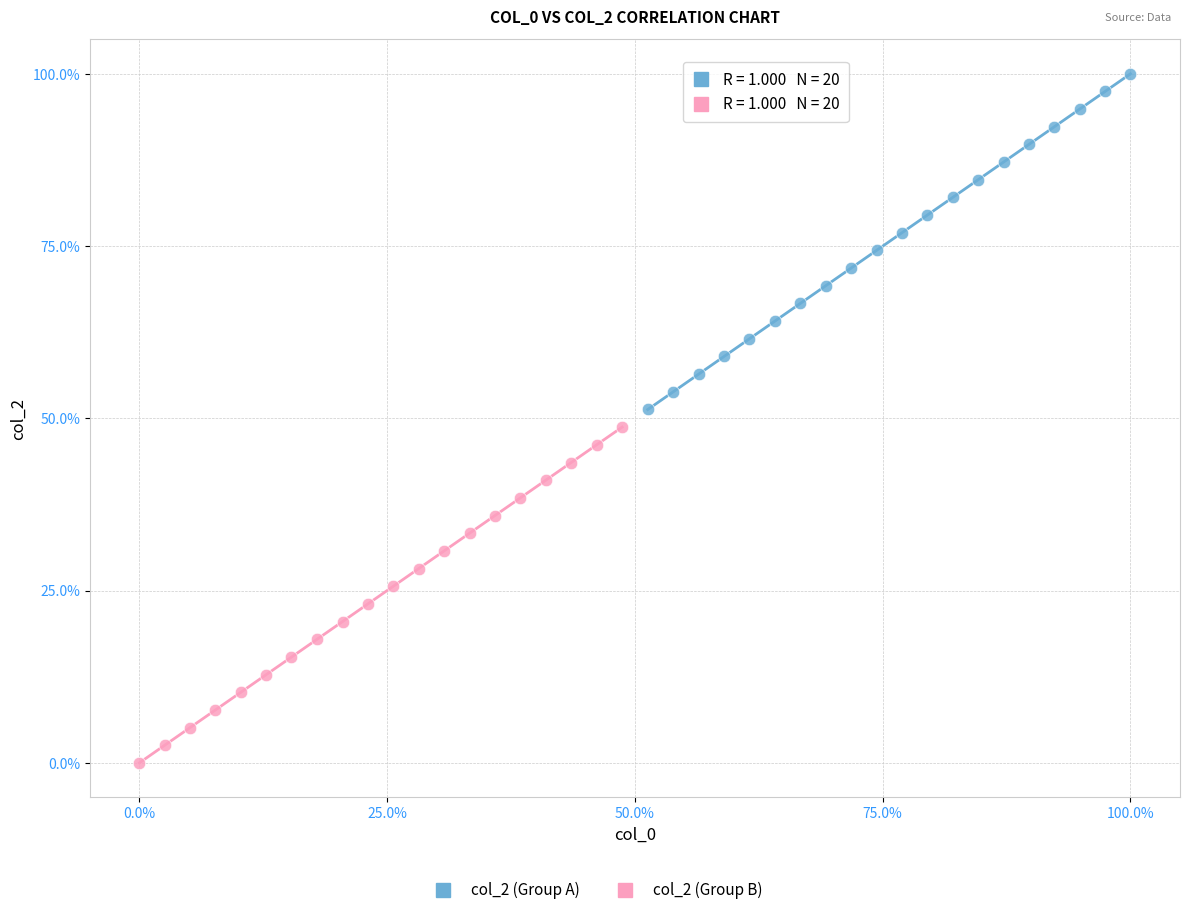

Which series reaches the minimum Y coordinate?

col_2 (Group B)